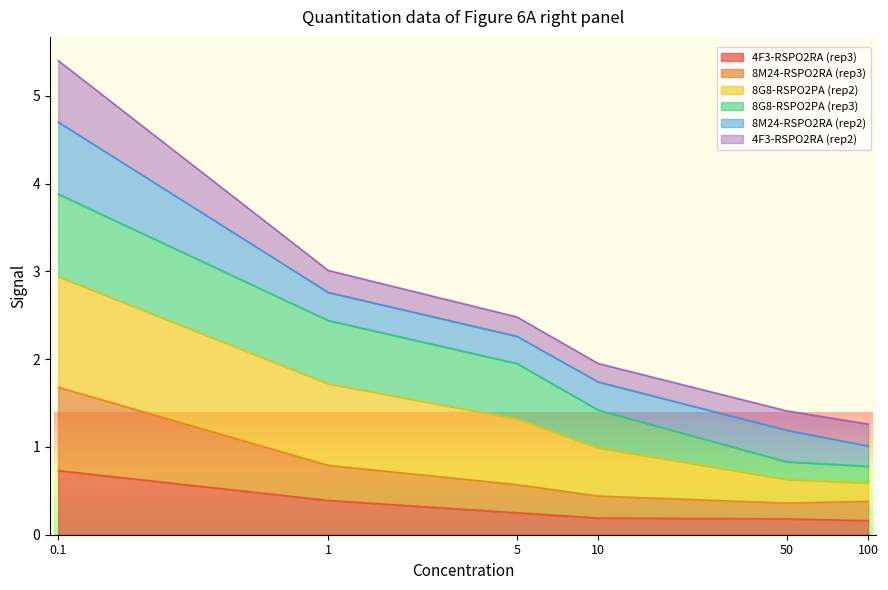

The value of 4F3-RSPO2RA (rep3) at 50 is 0.2. True or false?

True